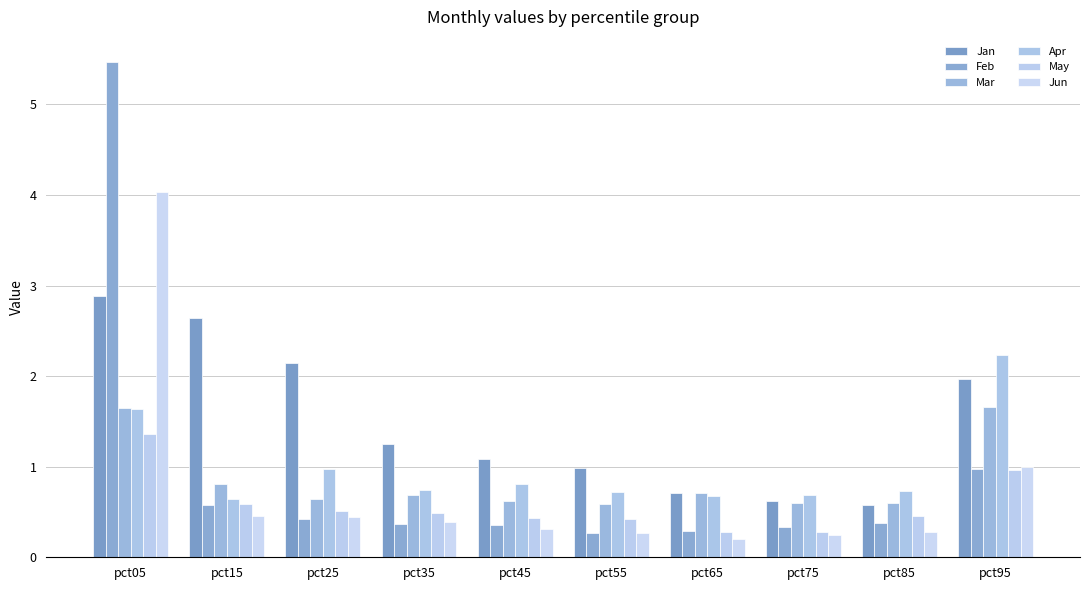

List the labels in order of Feb value, largest first.

pct05, pct95, pct15, pct25, pct85, pct35, pct45, pct75, pct65, pct55